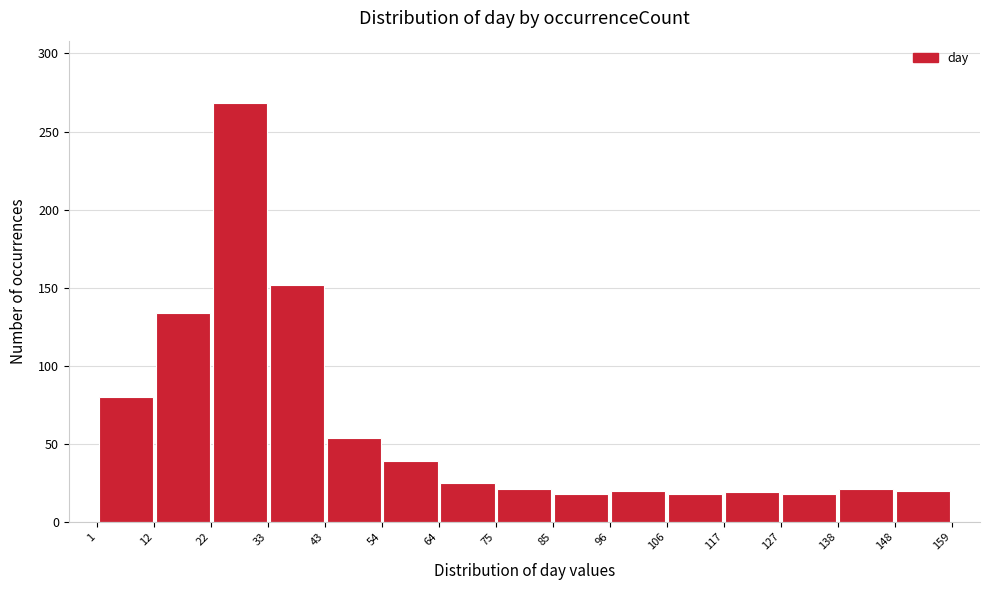

Which range on the x-axis has the tallest bar?

22 to 33